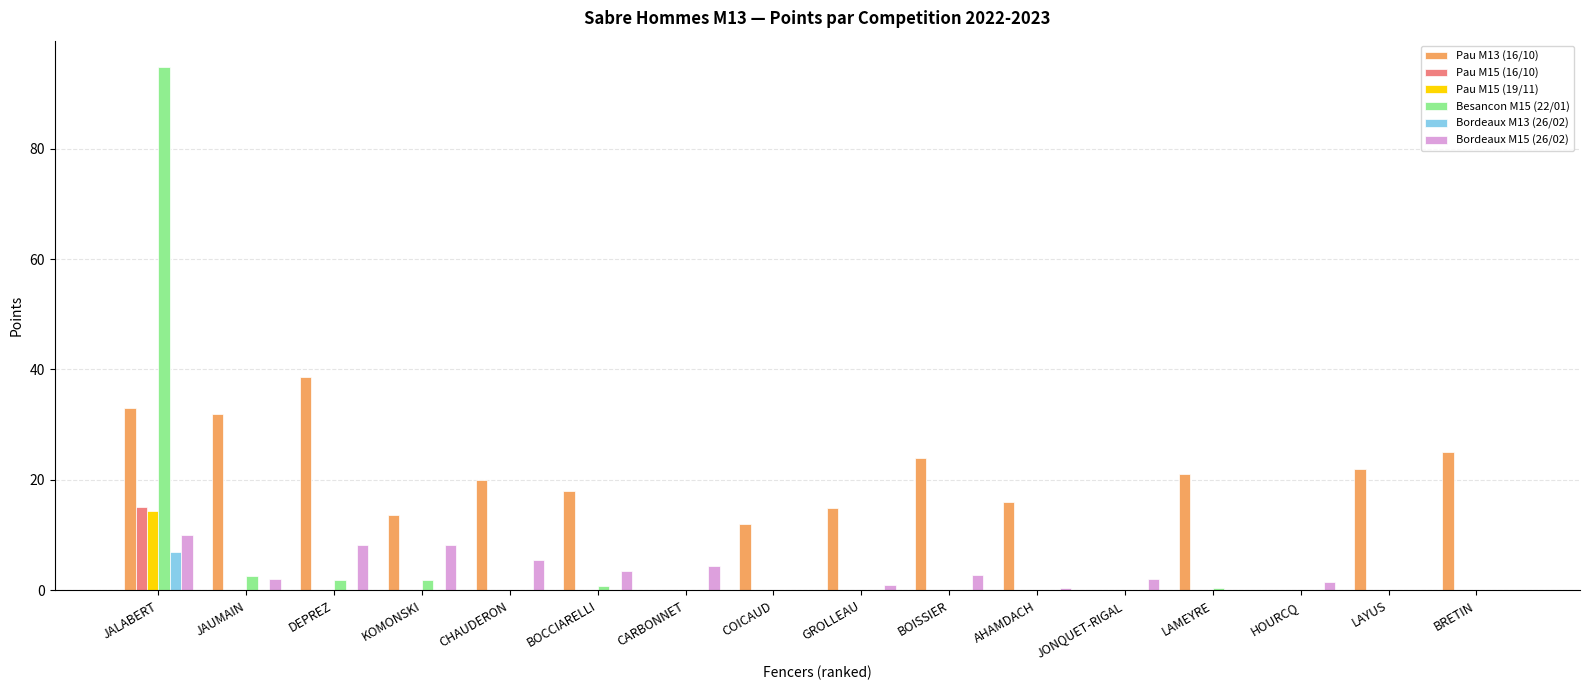

The value of Bordeaux M15 (26/02) at HOURCQ is 1.5. True or false?

True